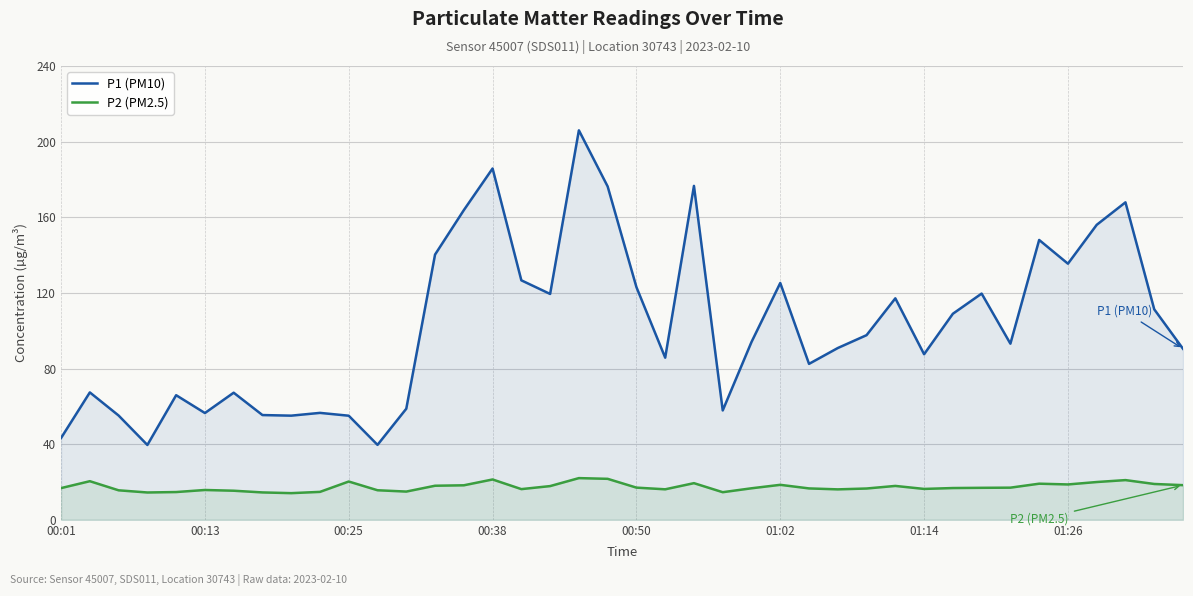

At how many categories does at least one series exceed 75?

26